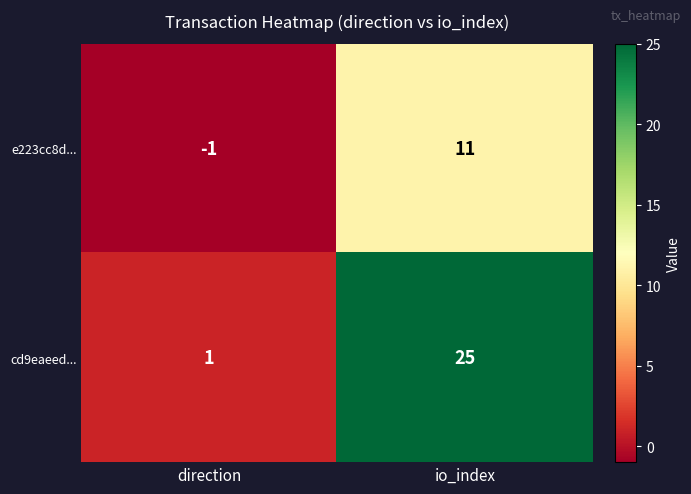

What is the maximum value for cd9eaeed...?

25